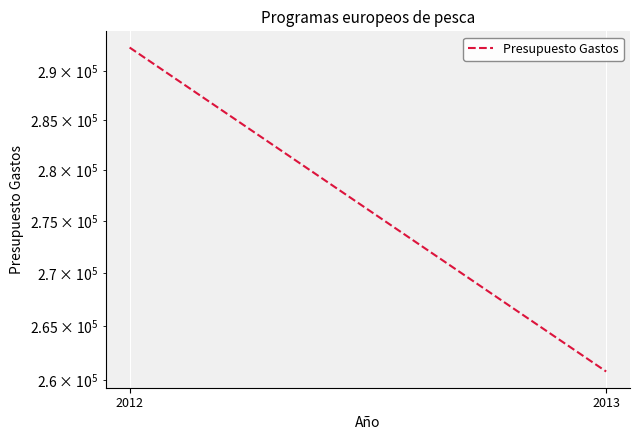

The chart shows a value of 417478 at 2013. True or false?

False